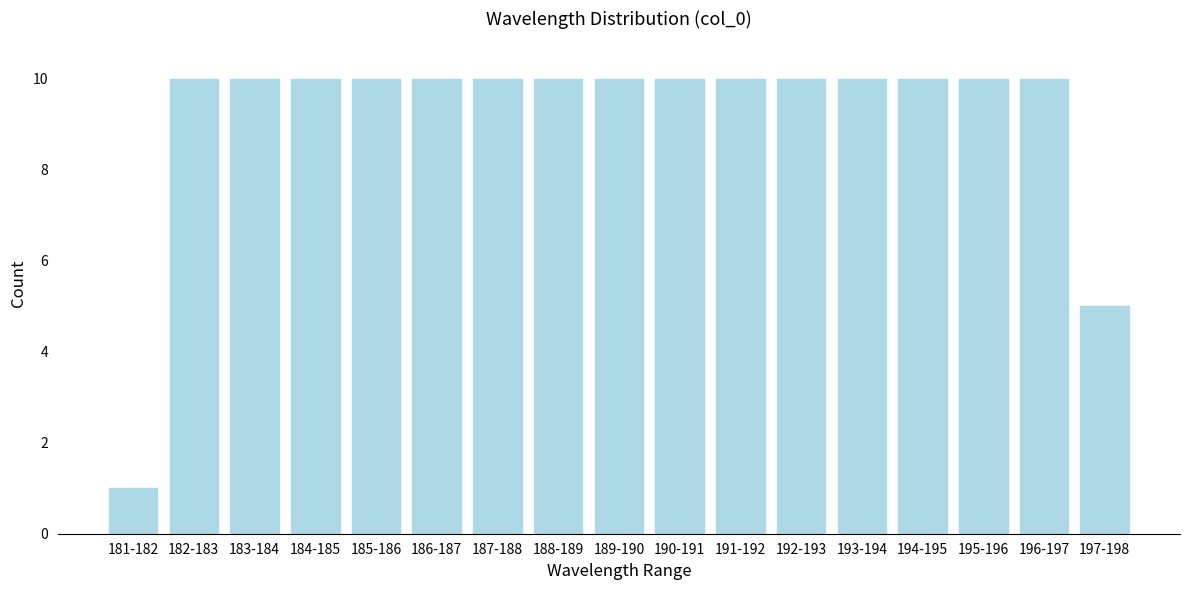

Reading right to left, transcribe all the data shown in this chart.

5	10	10	10	10	10	10	10	10	10	10	10	10	10	10	10	1